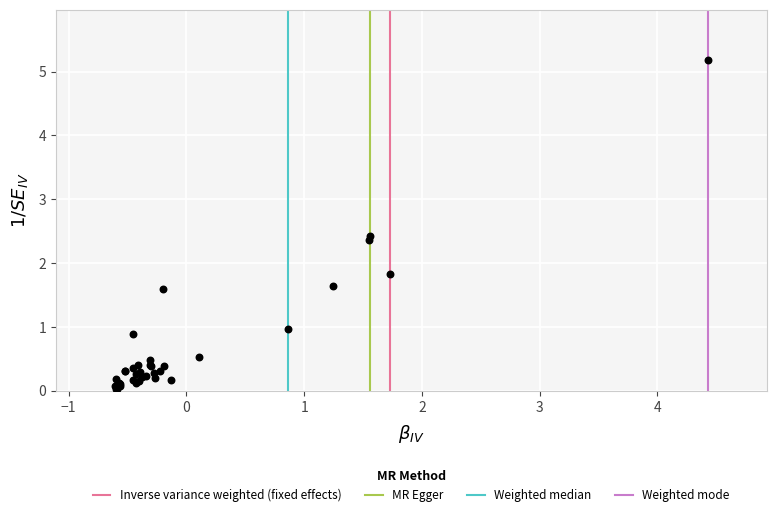

What Y value in the scatter plot is closest to 2?

1.8